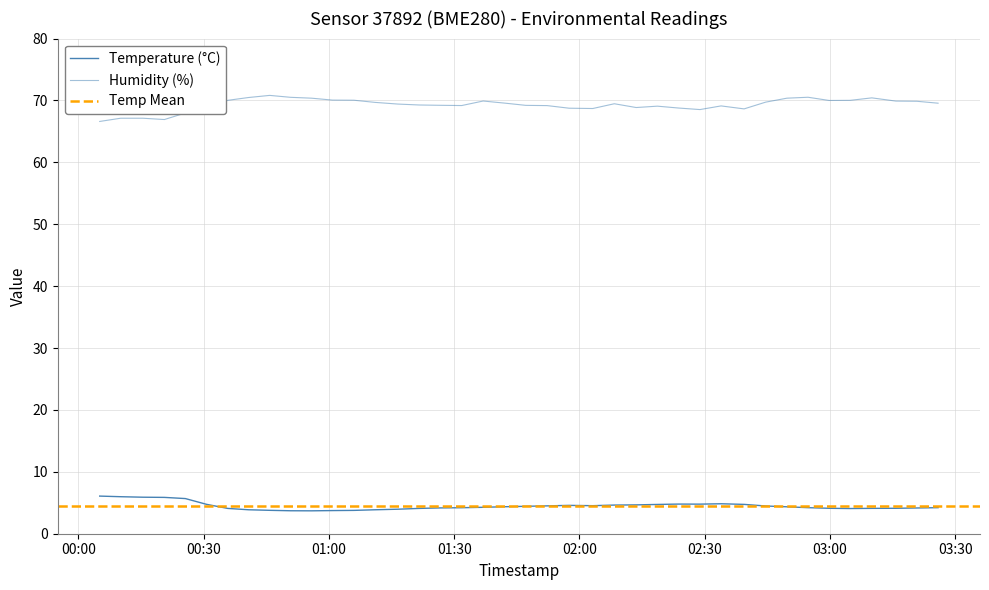

The humidity series shows 120.8 at 2023-03-15T00:10:06. True or false?

False